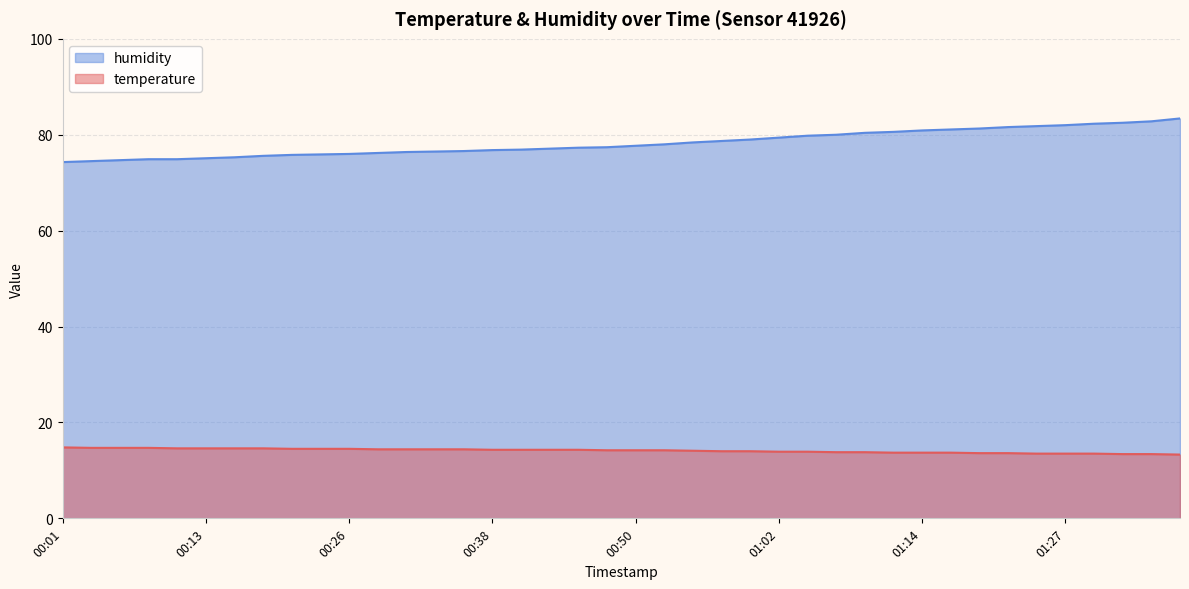

List the series in order of their overall mean, highest first.

humidity, temperature